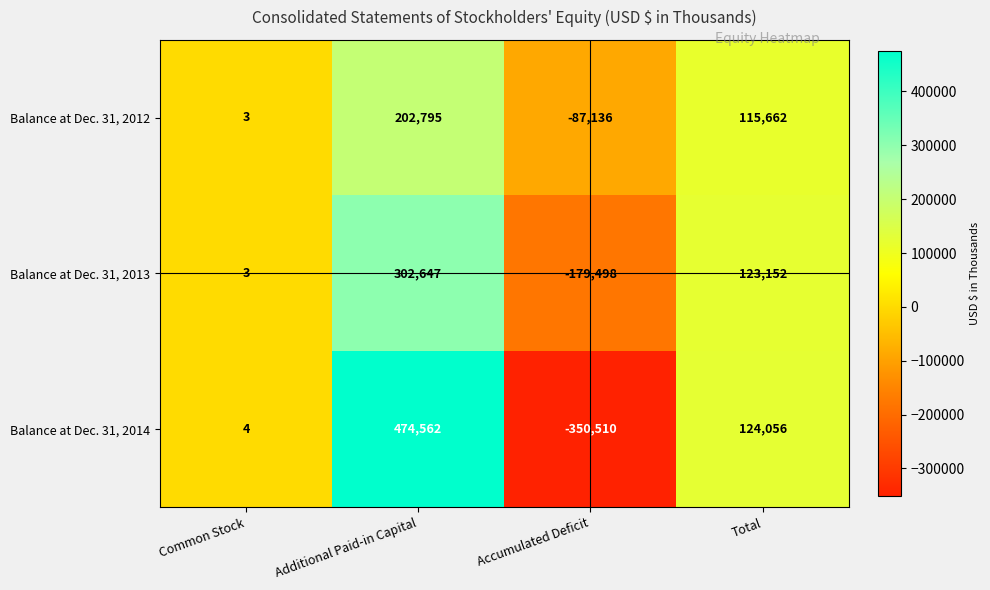

Is it true that Balance at Dec. 31, 2013 equals 5 at Common Stock?

False